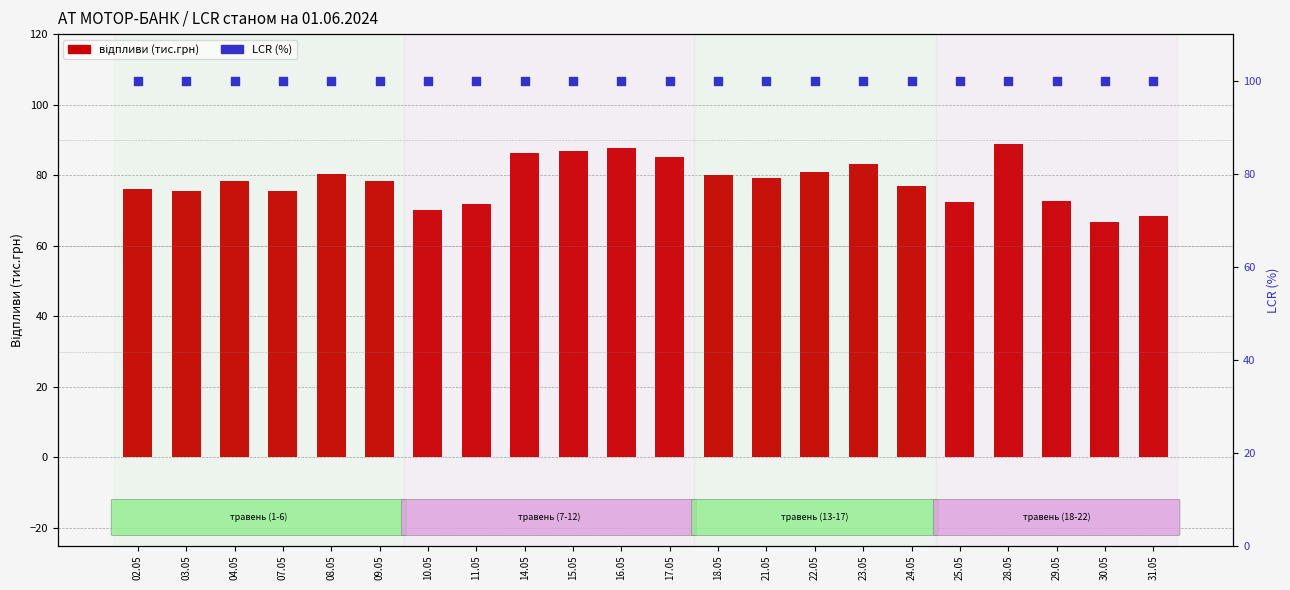

Which series contains the highest Y value?

LCR (%)